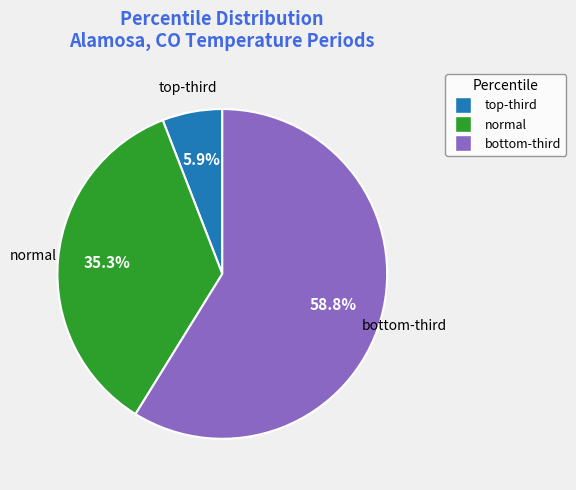

How many segments does this pie chart have?

3